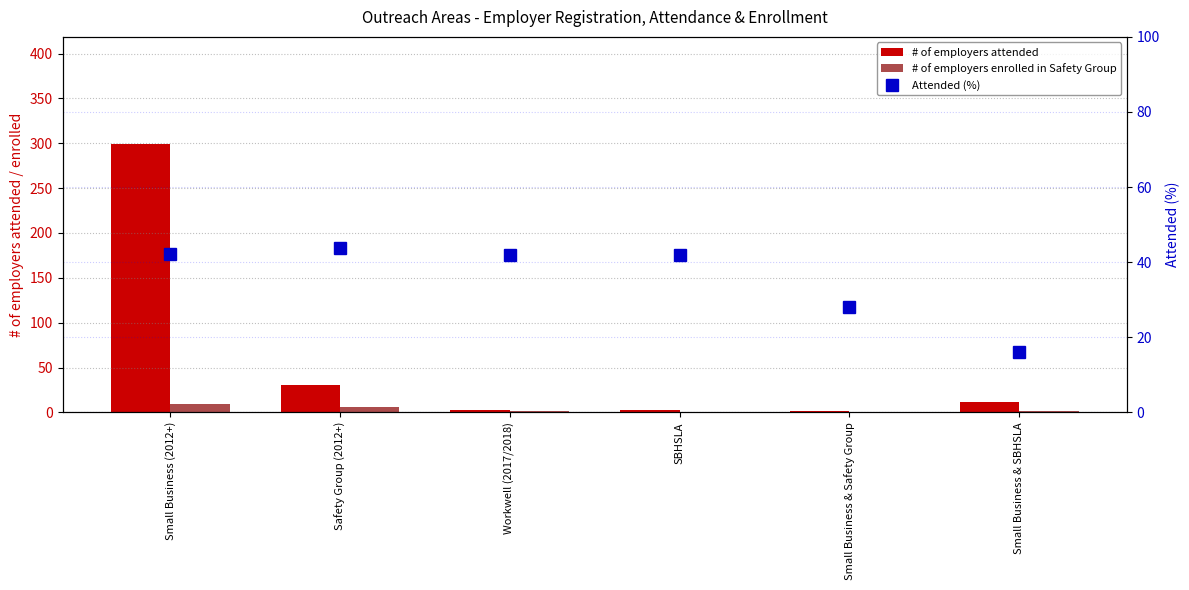

Reading right to left, what are all the values shown in this chart?

# of employers attended: 12.0	2.0	3.0	3.0	31.0	299.0
# of employers enrolled in Safety Group: 2.0	0.0	0.0	2.0	6.0	9.0
Attended (%): 16.0	28.0	42.0	42.0	43.8	42.2